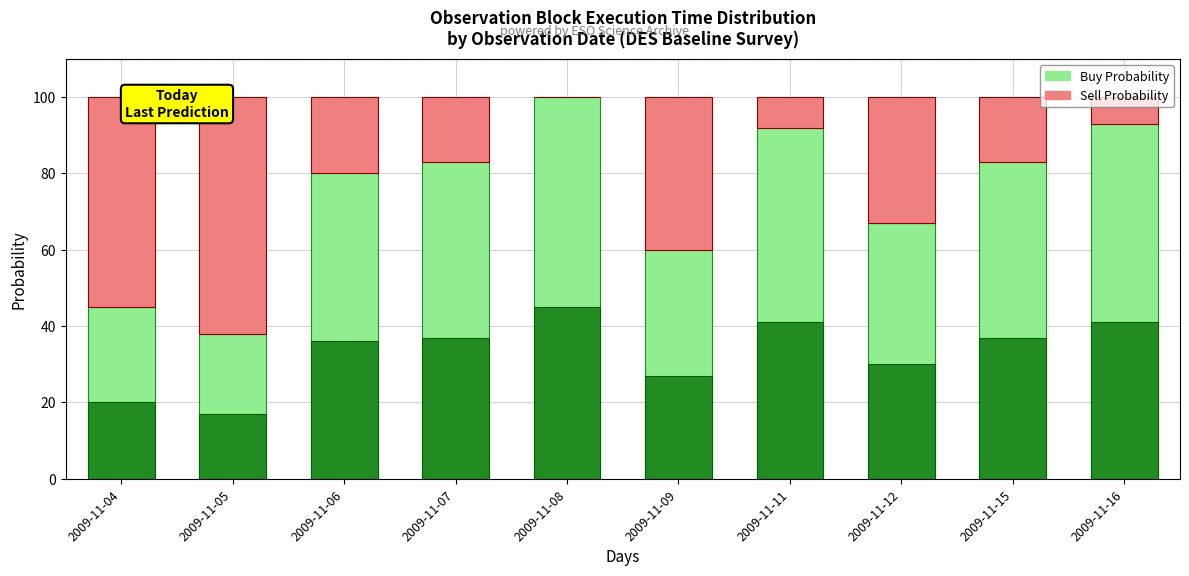

What is the total value across all series at 2009-11-15?

100